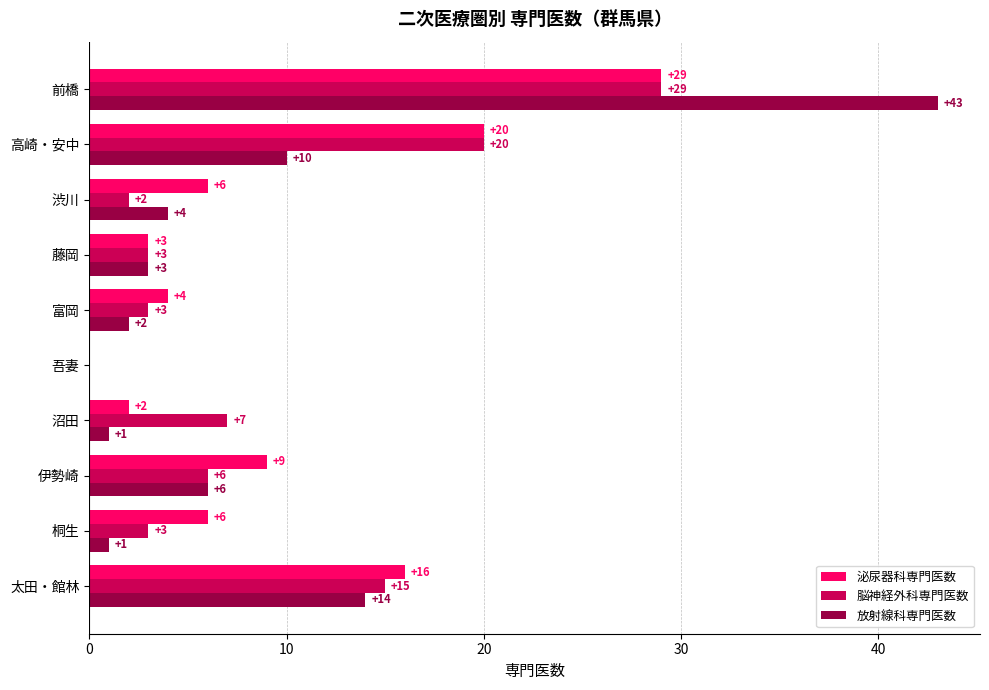

Which series has the largest total across all categories?

泌尿器科専門医数